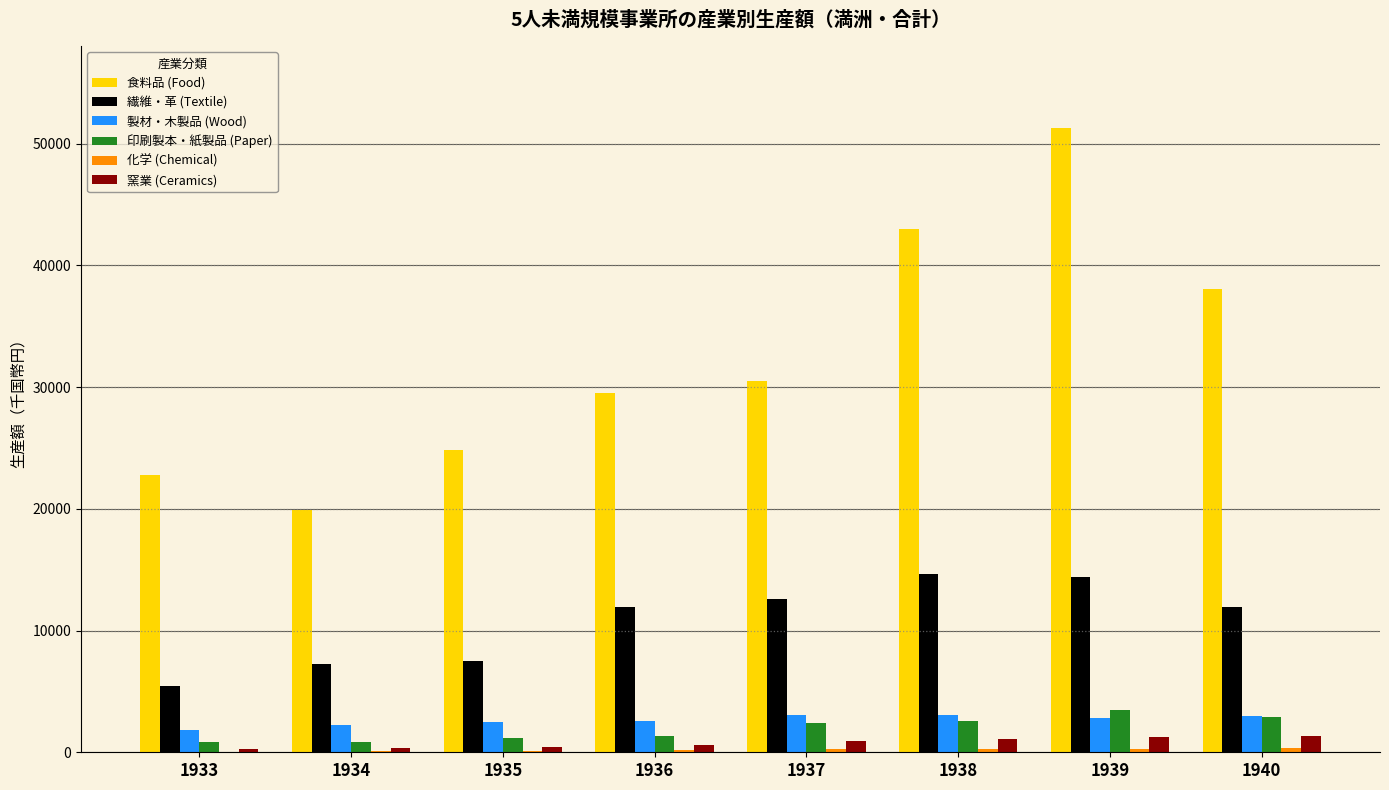

Is the value of 製材・木製品 (Wood) at 1935 greater than the value of 繊維・革 (Textile) at 1935?

No